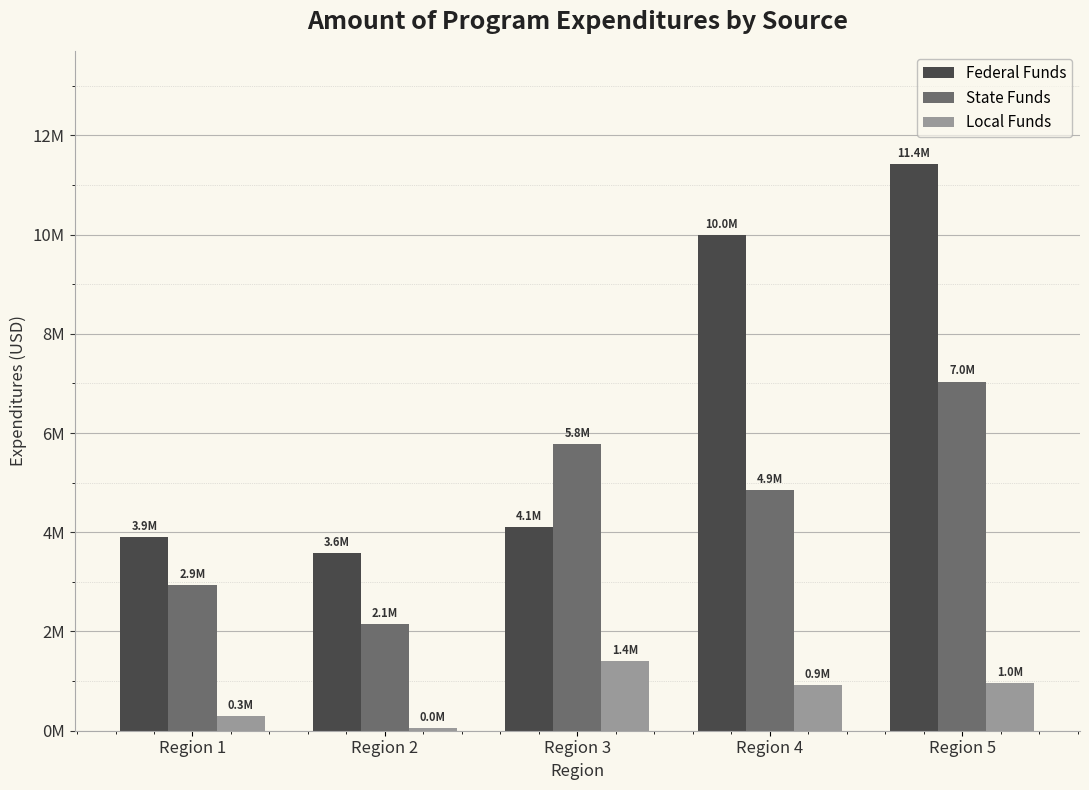

What are all the series names shown in the legend?

Federal Funds, State Funds, Local Funds